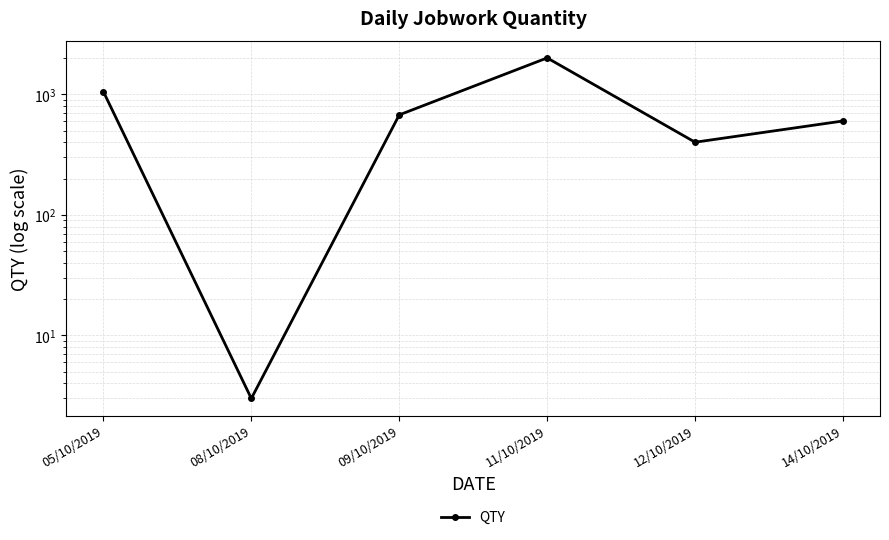

Rank the categories by value from lowest to highest.

08/10/2019, 12/10/2019, 14/10/2019, 09/10/2019, 05/10/2019, 11/10/2019